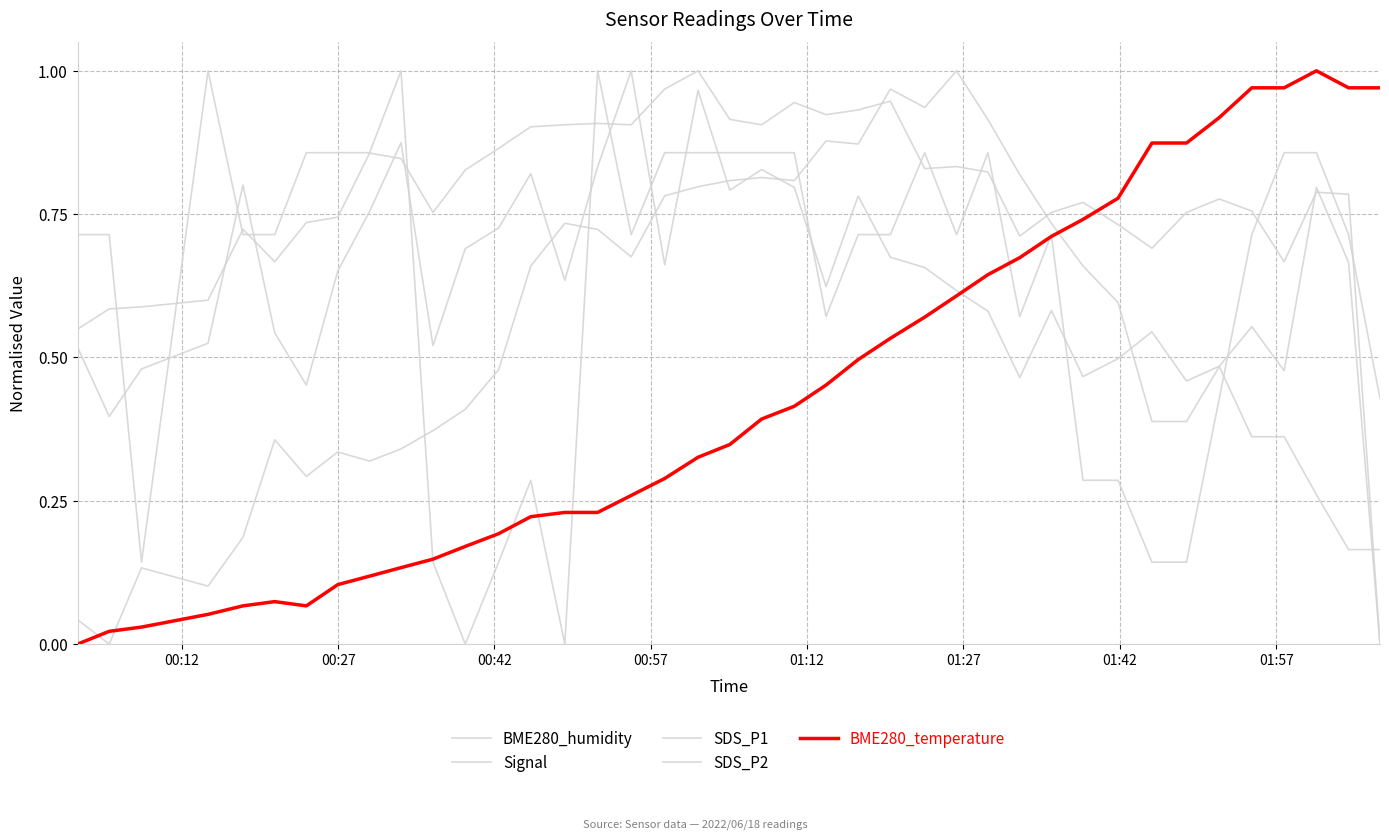

How many intersections are there between SDS_P2 and SDS_P1?

8